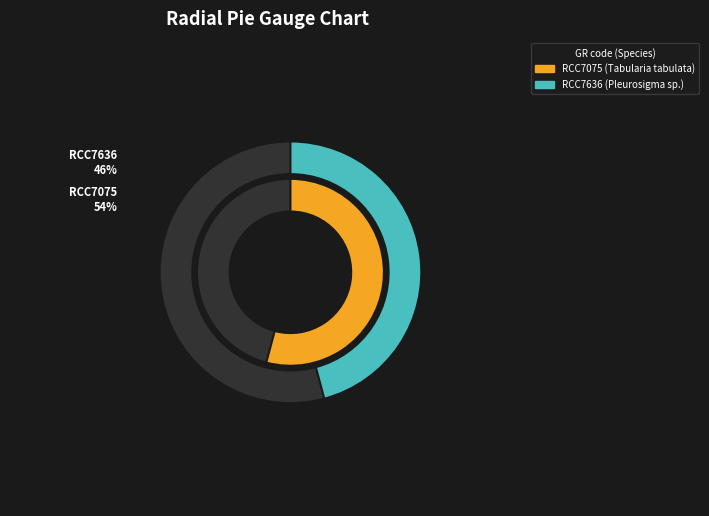

True or false: RCC7075 accounts for 54% of the total.

True